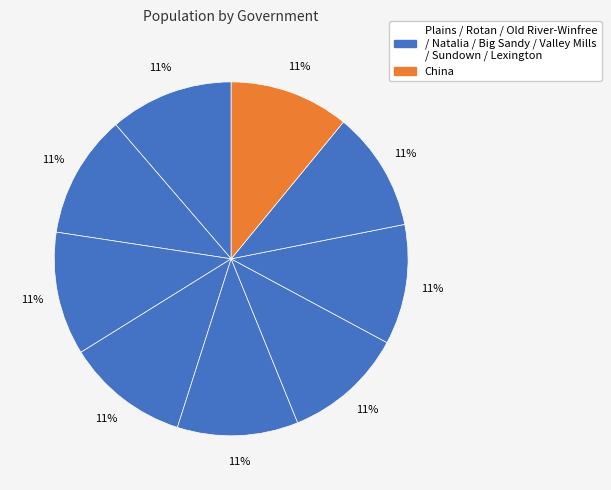

Which category has the biggest portion of the pie?

Plains